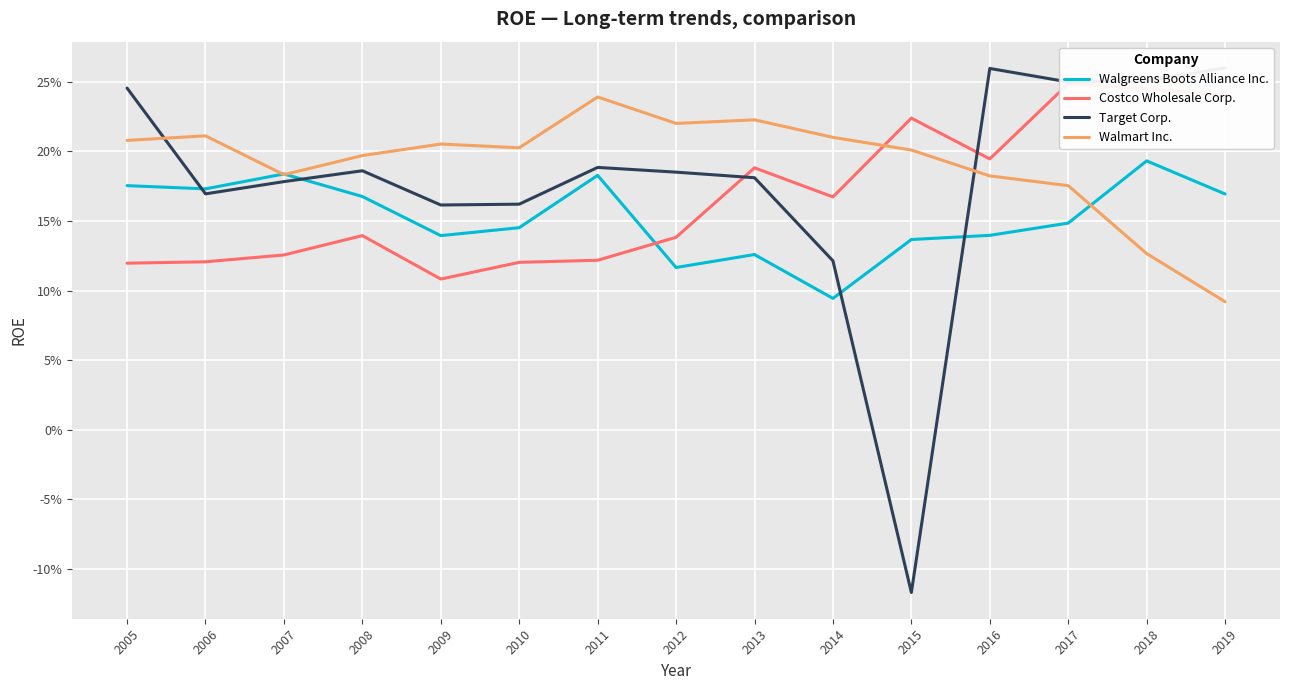

Reading left to right, what are all the values shown in this chart?

Walgreens Boots Alliance Inc.: 0.2	0.2	0.2	0.2	0.1	0.1	0.2	0.1	0.1	0.1	0.1	0.1	0.1	0.2	0.2
Costco Wholesale Corp.: 0.1	0.1	0.1	0.1	0.1	0.1	0.1	0.1	0.2	0.2	0.2	0.2	0.2	0.2	0.2
Target Corp.: 0.2	0.2	0.2	0.2	0.2	0.2	0.2	0.2	0.2	0.1	-0.1	0.3	0.2	0.3	0.3
Walmart Inc.: 0.2	0.2	0.2	0.2	0.2	0.2	0.2	0.2	0.2	0.2	0.2	0.2	0.2	0.1	0.1